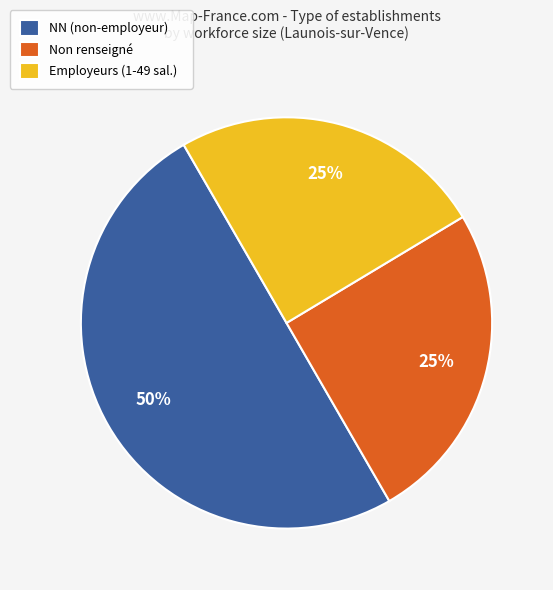

Approximately how many times larger is the value at Employeurs (1-49 sal.) compared to Non renseigné?

1.0